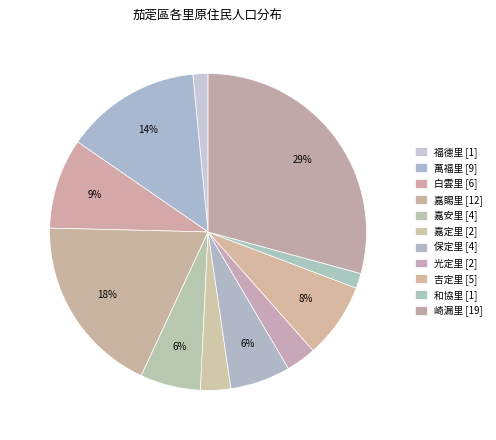

What percentage do 嘉安里 and 福德里 together represent?

7.7%